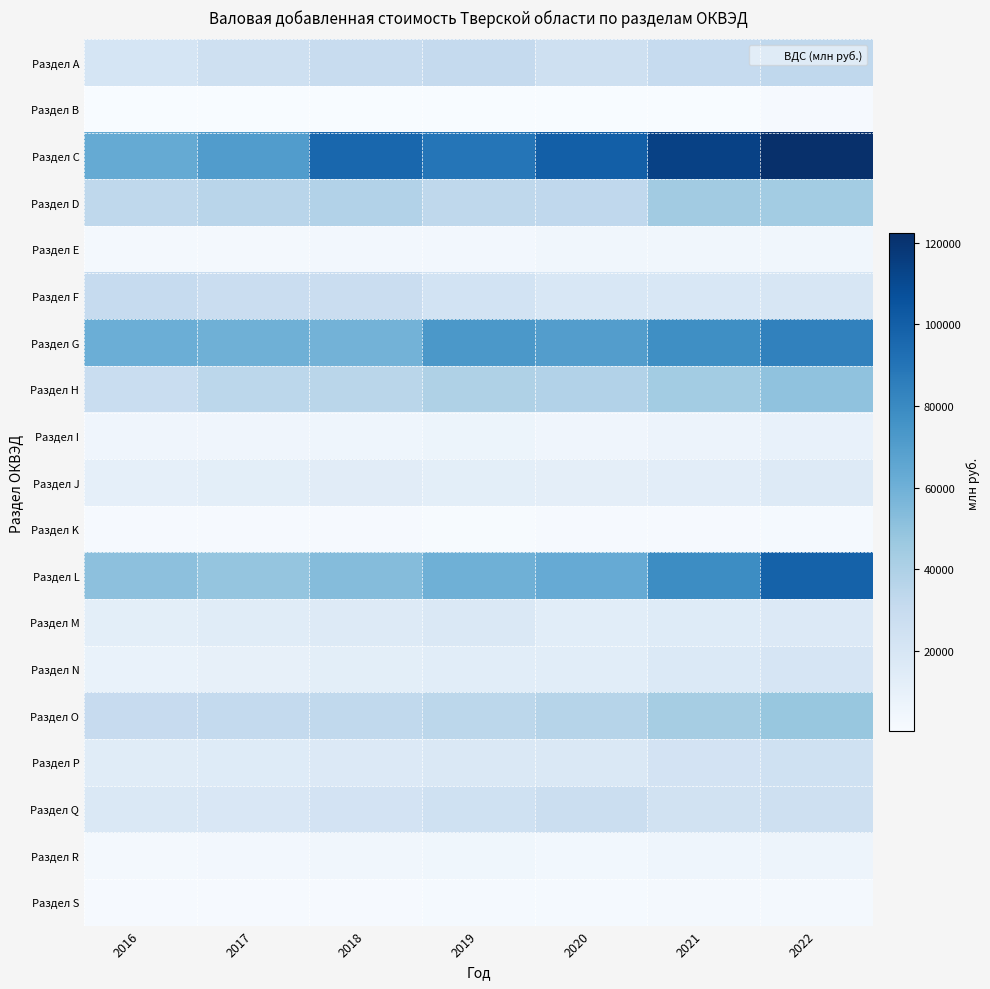

What is the spread (max minus min) of values at 2016?

63245.4